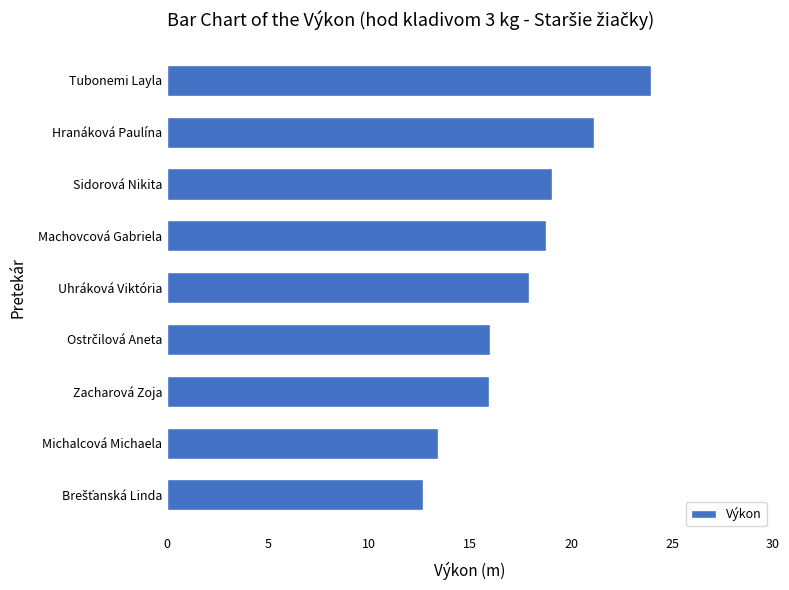

Reading top to bottom, extract all data points from this chart.

24.0	21.1	19.1	18.8	17.9	16.0	16.0	13.4	12.7